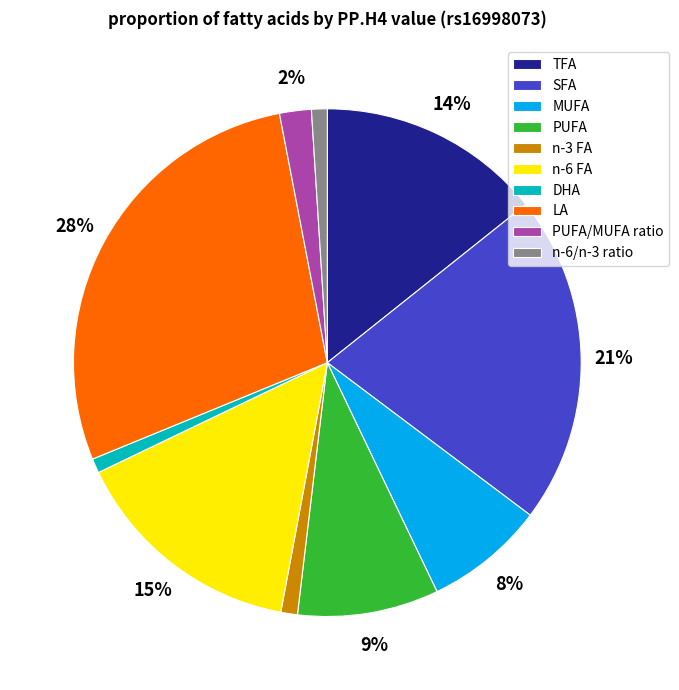

To the nearest percent, what portion does PUFA represent?

9%